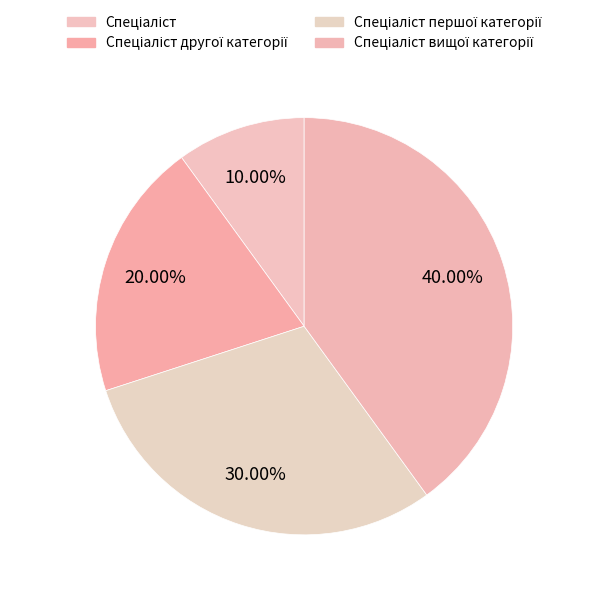

Count the number of slices in the pie.

4